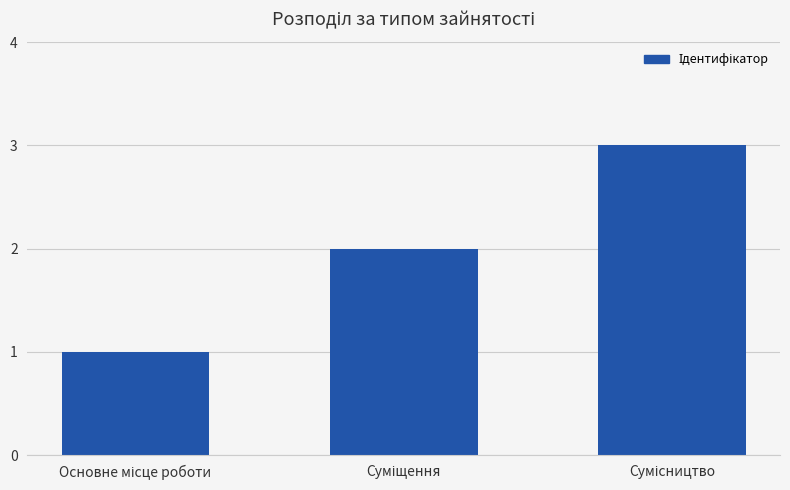

Does the chart contain stacked bars?

No